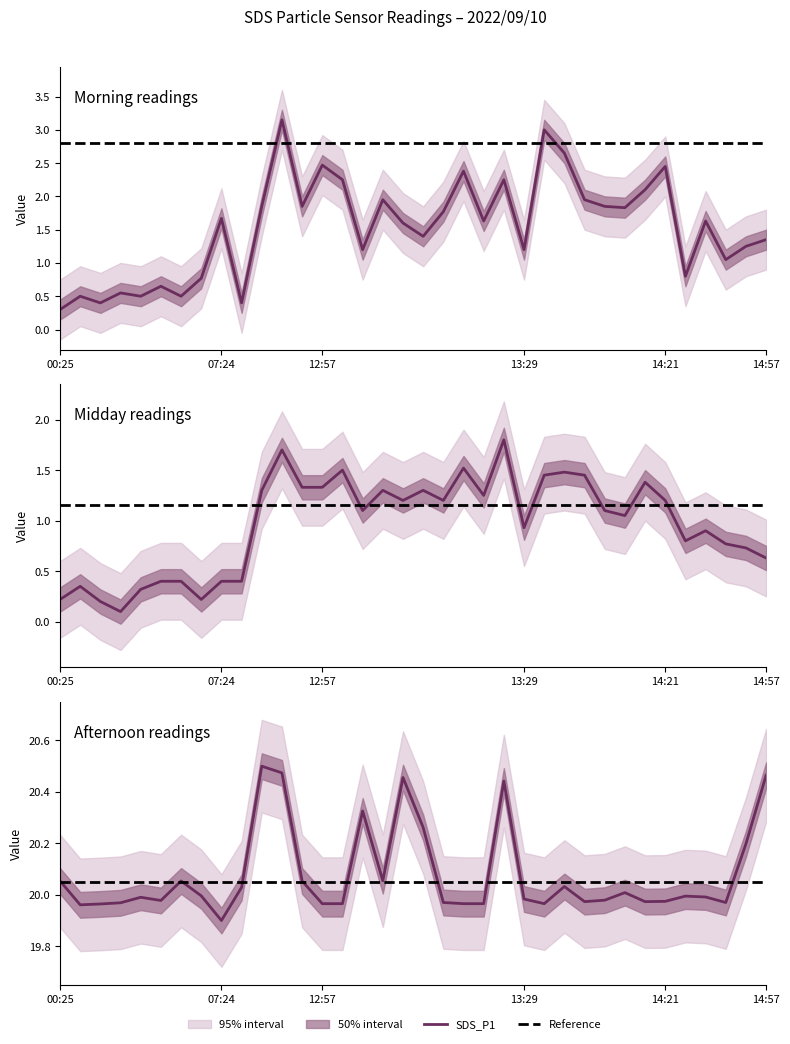

What is the average value of the SDS_P1 series?

1.5